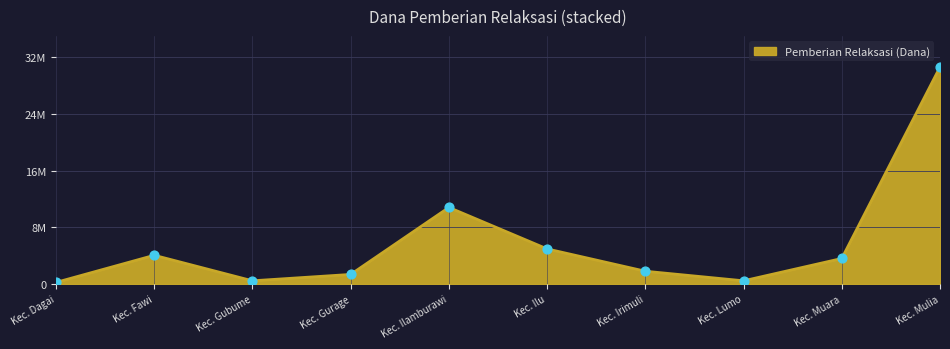

Between Kec. Dagai and Kec. Mulia, which is larger?

Kec. Mulia